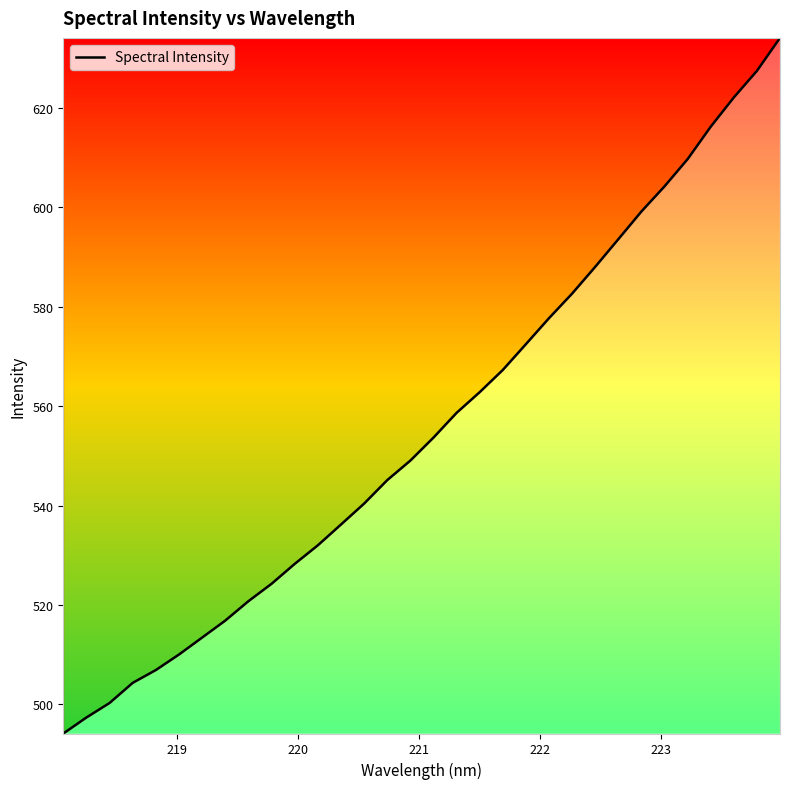

What is the difference between the second highest and second lowest values?

130.1